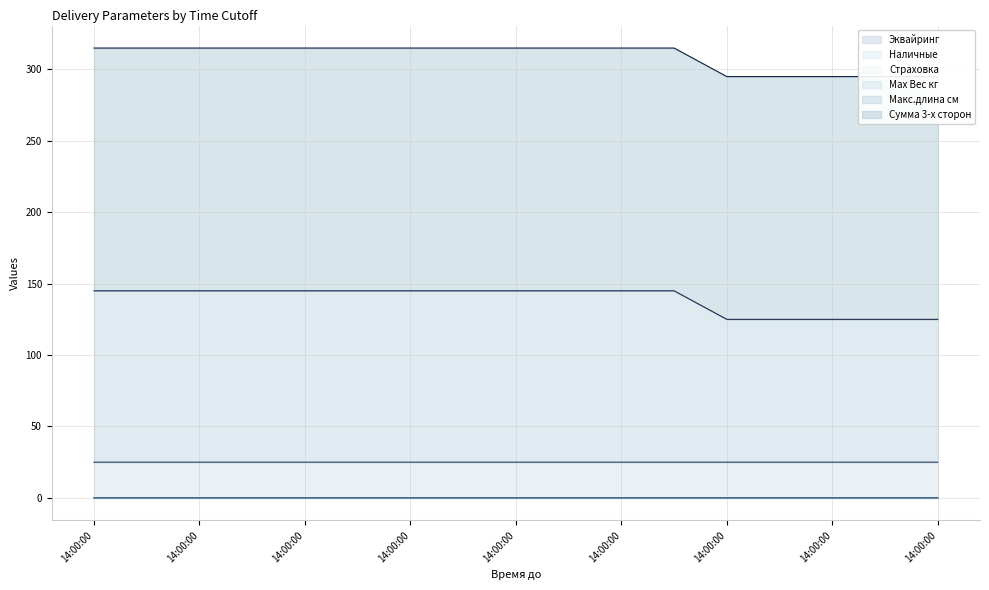

What is the sum of the Сумма 3-х сторон values at 14:00:00 and 14:00:00?

340.0